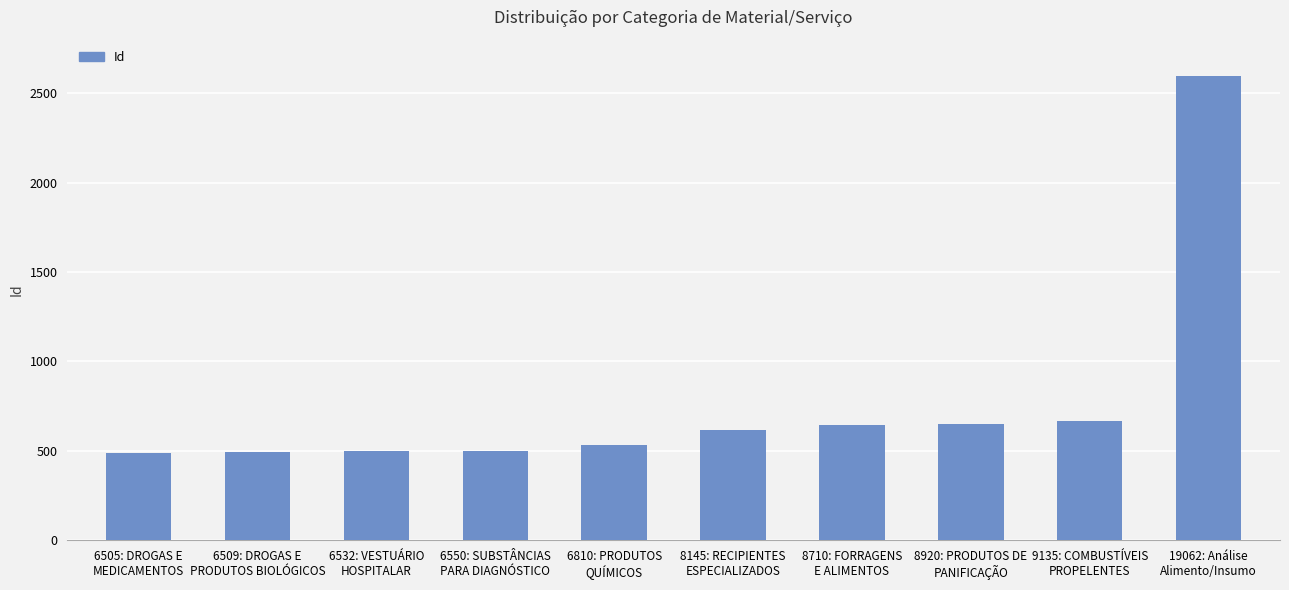

True or false: the data shows 1091 at 9135: COMBUSTÍVEIS
PROPELENTES.

False